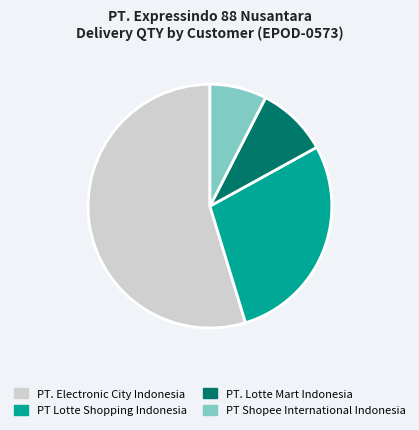

Is there any slice that represents more than half of the pie?

Yes